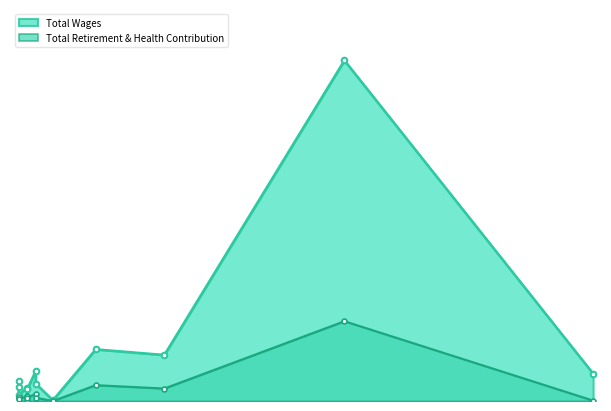

True or false: Total Wages has a value of 5897 at Board Member.

False